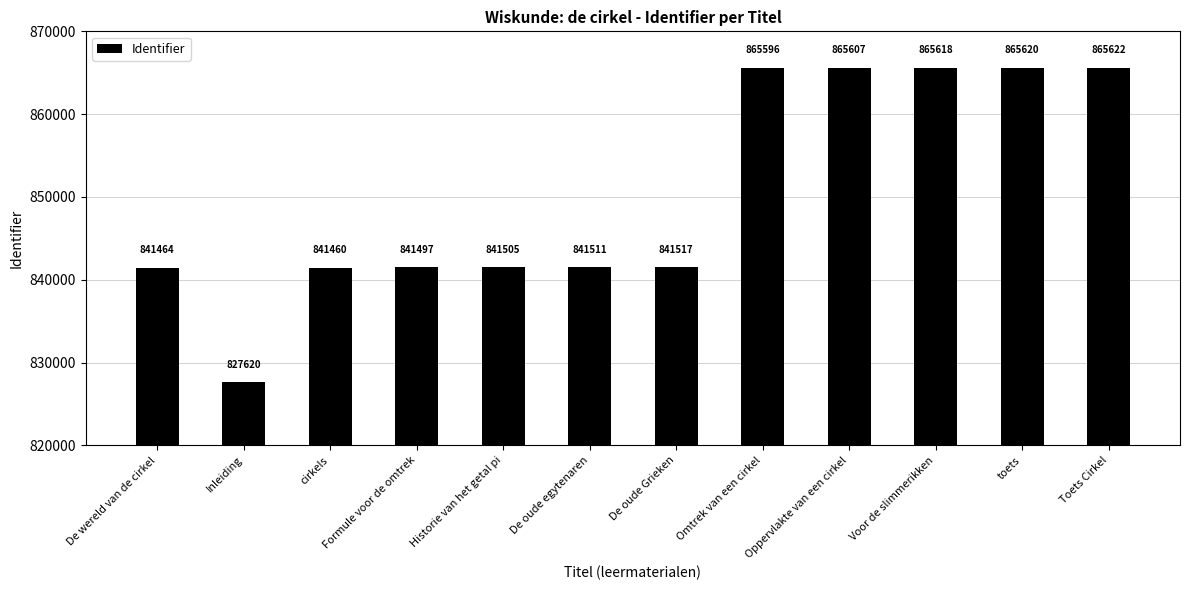

Reading left to right, what are all the values shown in this chart?

De wereld van de cirkel=841464	Inleiding=827620	cirkels=841460	Formule voor de omtrek=841497	Historie van het getal pi=841505	De oude egytenaren=841511	De oude Grieken=841517	Omtrek van een cirkel=865596	Oppervlakte van een cirkel=865607	Voor de slimmerikken=865618	toets=865620	Toets Cirkel=865622